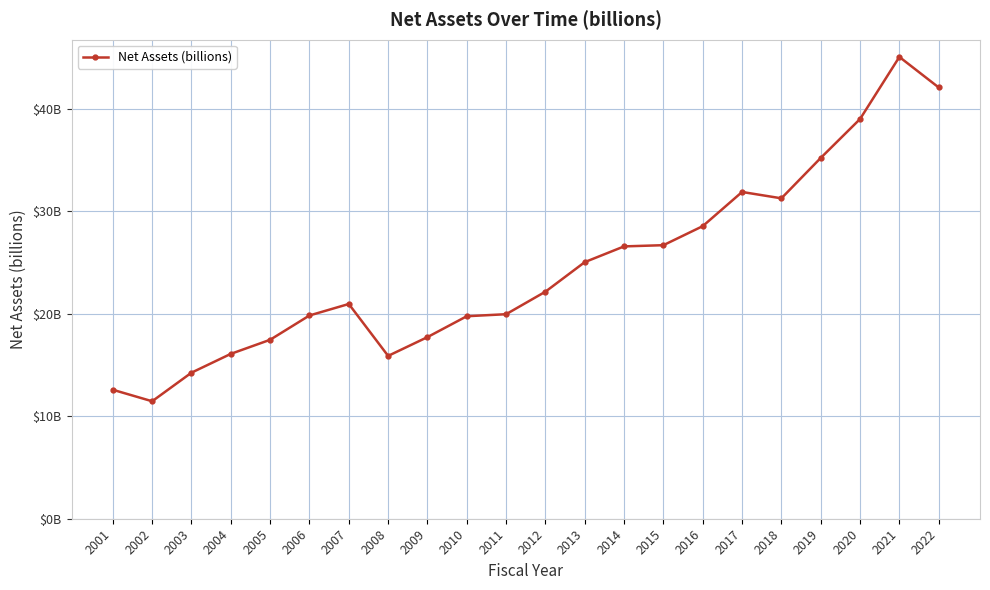

True or false: the data shows 37.9 at 2012.

False